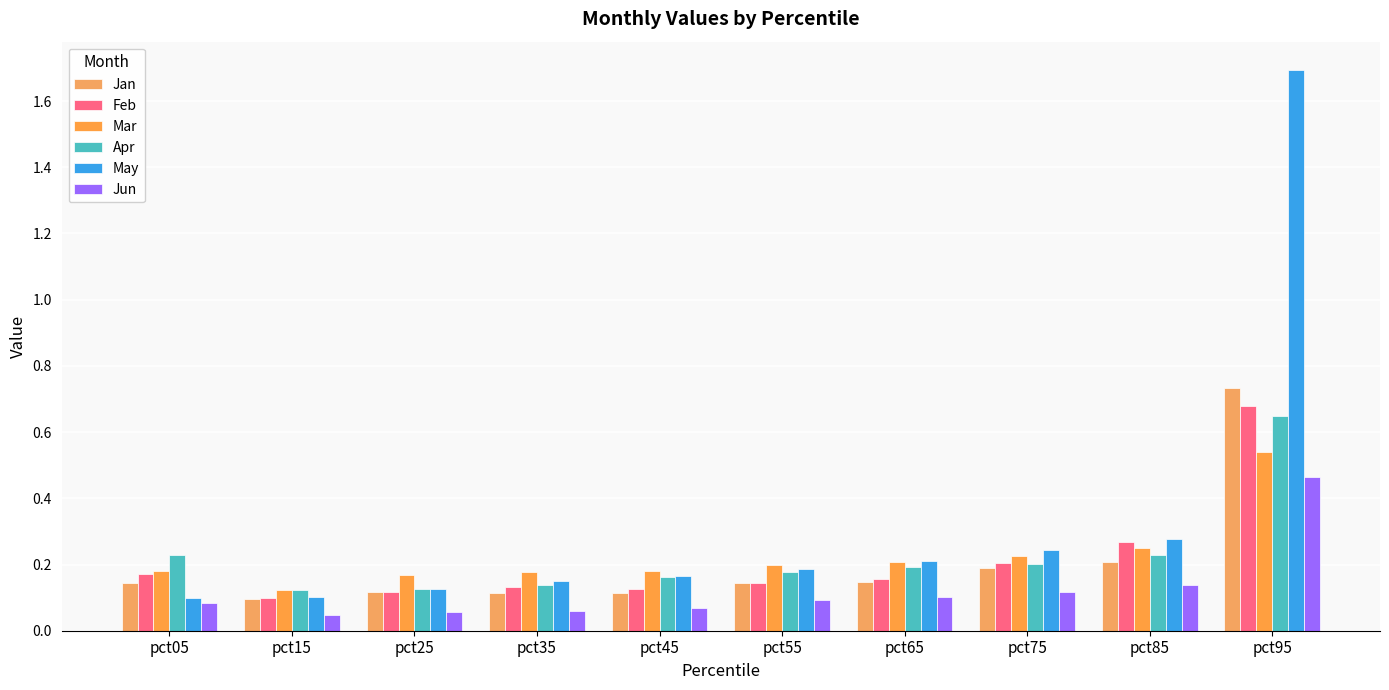

Reading right to left, list all the values displayed in this chart.

Jan: pct95=0.7	pct85=0.2	pct75=0.2	pct65=0.1	pct55=0.1	pct45=0.1	pct35=0.1	pct25=0.1	pct15=0.1	pct05=0.1
Feb: pct95=0.7	pct85=0.3	pct75=0.2	pct65=0.2	pct55=0.1	pct45=0.1	pct35=0.1	pct25=0.1	pct15=0.1	pct05=0.2
Mar: pct95=0.5	pct85=0.3	pct75=0.2	pct65=0.2	pct55=0.2	pct45=0.2	pct35=0.2	pct25=0.2	pct15=0.1	pct05=0.2
Apr: pct95=0.6	pct85=0.2	pct75=0.2	pct65=0.2	pct55=0.2	pct45=0.2	pct35=0.1	pct25=0.1	pct15=0.1	pct05=0.2
May: pct95=1.7	pct85=0.3	pct75=0.2	pct65=0.2	pct55=0.2	pct45=0.2	pct35=0.1	pct25=0.1	pct15=0.1	pct05=0.1
Jun: pct95=0.5	pct85=0.1	pct75=0.1	pct65=0.1	pct55=0.1	pct45=0.1	pct35=0.1	pct25=0.1	pct15=0.0	pct05=0.1